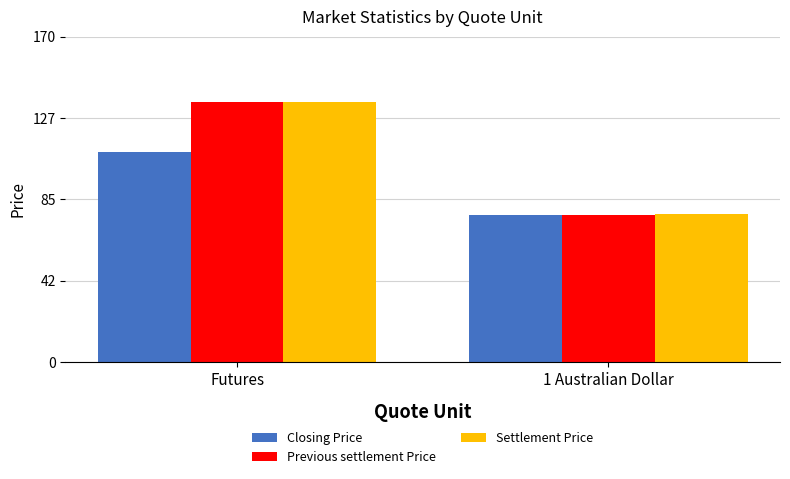

Which category has the highest value in the Settlement Price series?

Futures